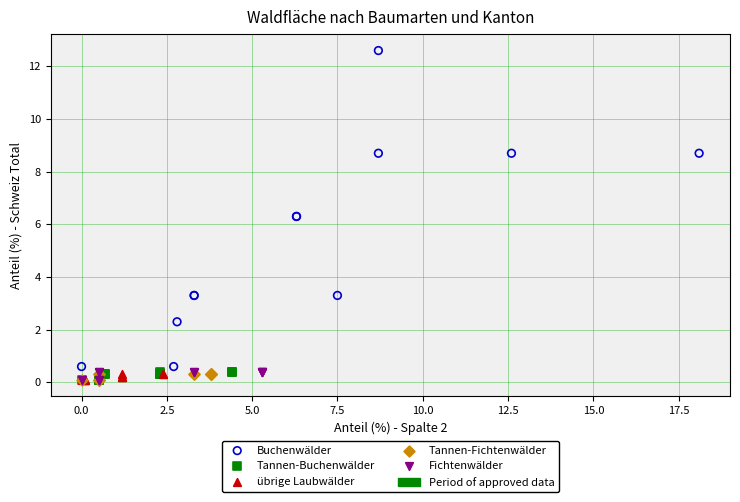

Which series contains the highest Y value?

Buchenwälder